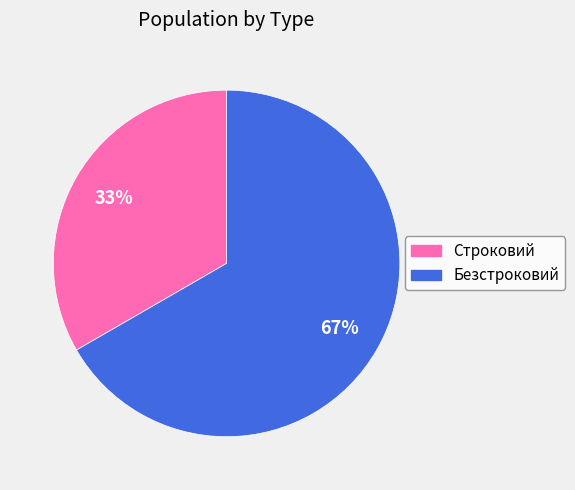

To the nearest percent, what is the combined percentage of Строковий and Безстроковий?

100%